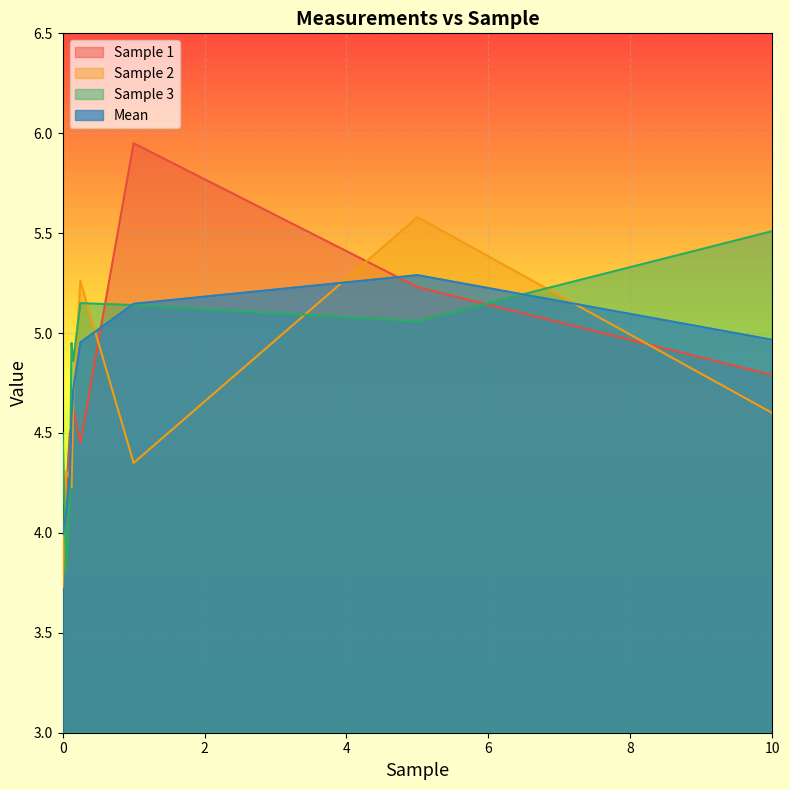

What is the total value across all series at 0.1?

17.2